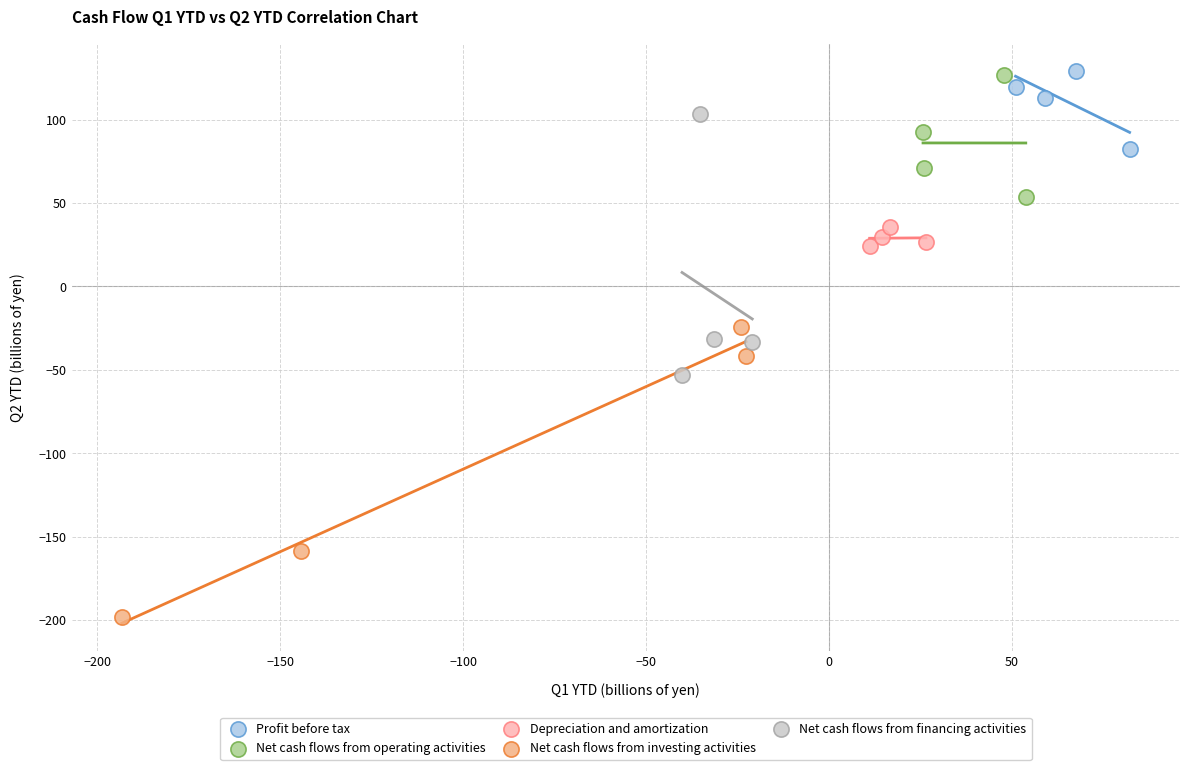

Which series reaches the minimum Y coordinate?

Net cash flows from investing activities